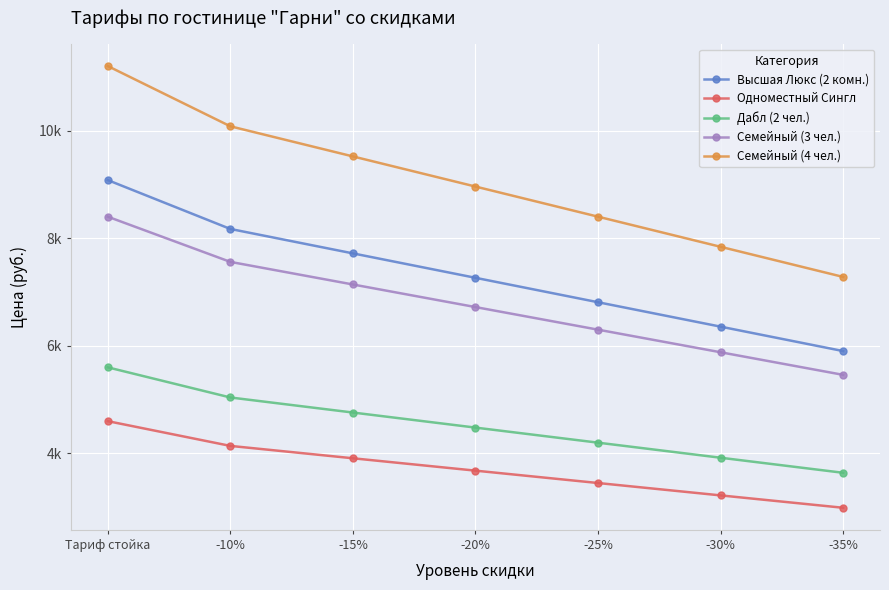

At which label is Дабл (2 чел.) closest to 4620?

-15%